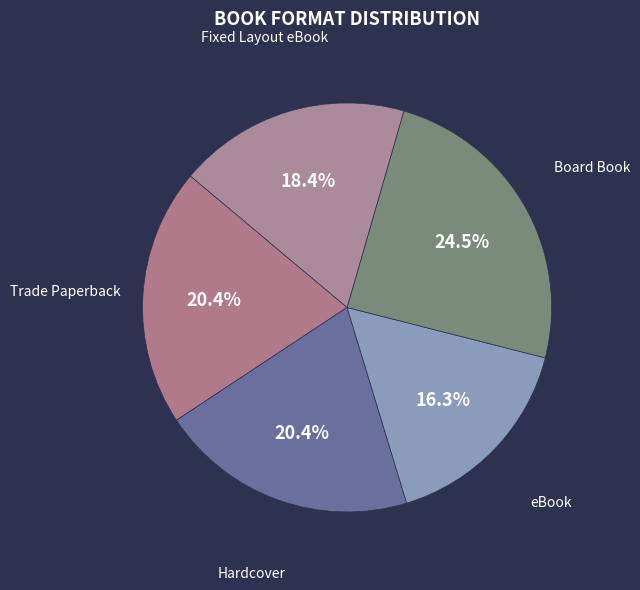

Is there any slice that represents more than half of the pie?

No